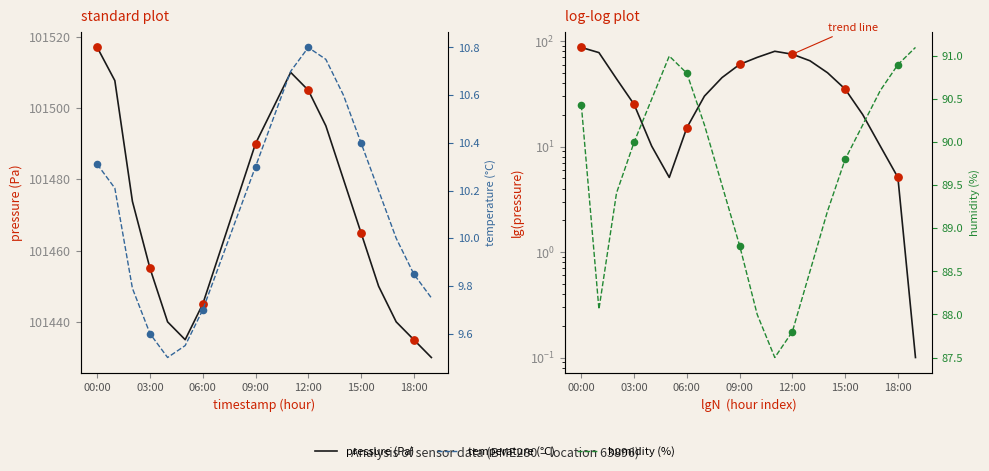

At which category is the sum across all series the highest?

00:00